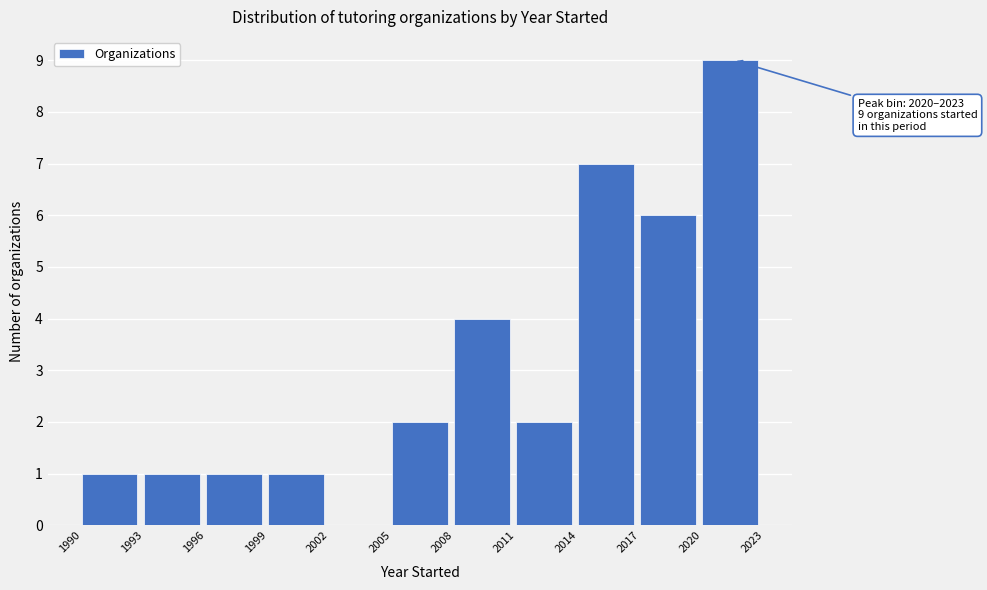

Which range on the x-axis has the tallest bar?

2020 to 2023